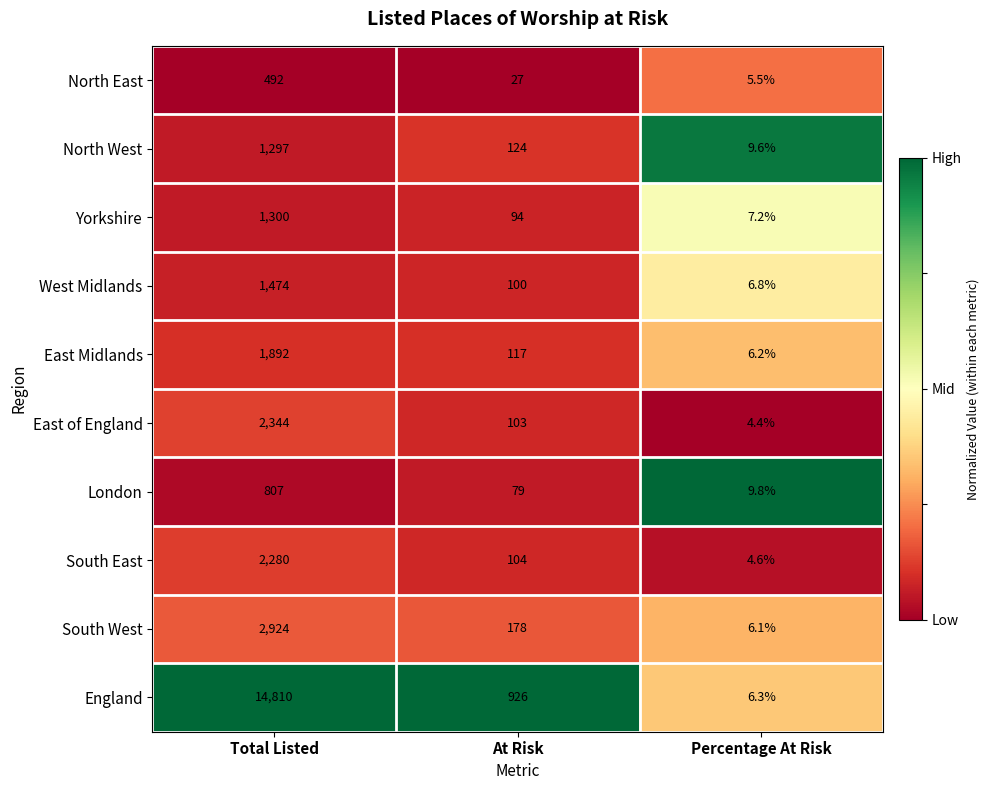

Reading left to right, what are all the values shown in this chart?

North East: 492.0	27.0	5.5
North West: 1297.0	124.0	9.6
Yorkshire: 1300.0	94.0	7.2
West Midlands: 1474.0	100.0	6.8
East Midlands: 1892.0	117.0	6.2
East of England: 2344.0	103.0	4.4
London: 807.0	79.0	9.8
South East: 2280.0	104.0	4.6
South West: 2924.0	178.0	6.1
England: 14810.0	926.0	6.3